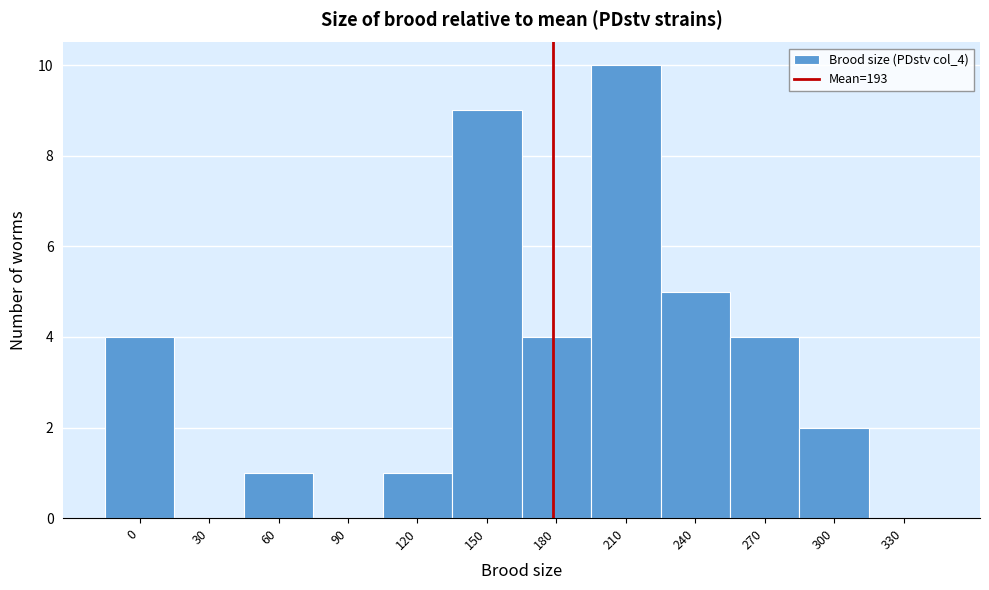

Reading left to right, extract all data points from this chart.

0=4	30=0	60=1	90=0	120=1	150=9	180=4	210=10	240=5	270=4	300=2	330=0